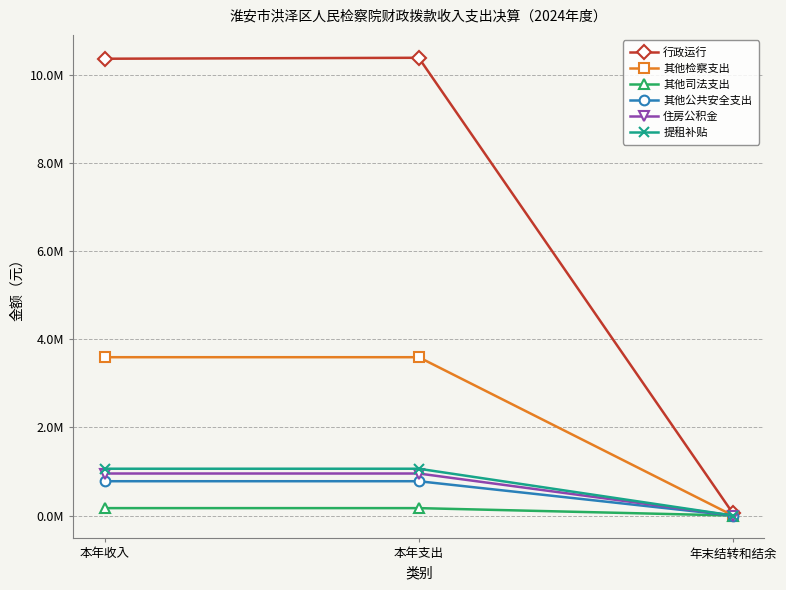

Which series has the largest total across all categories?

行政运行